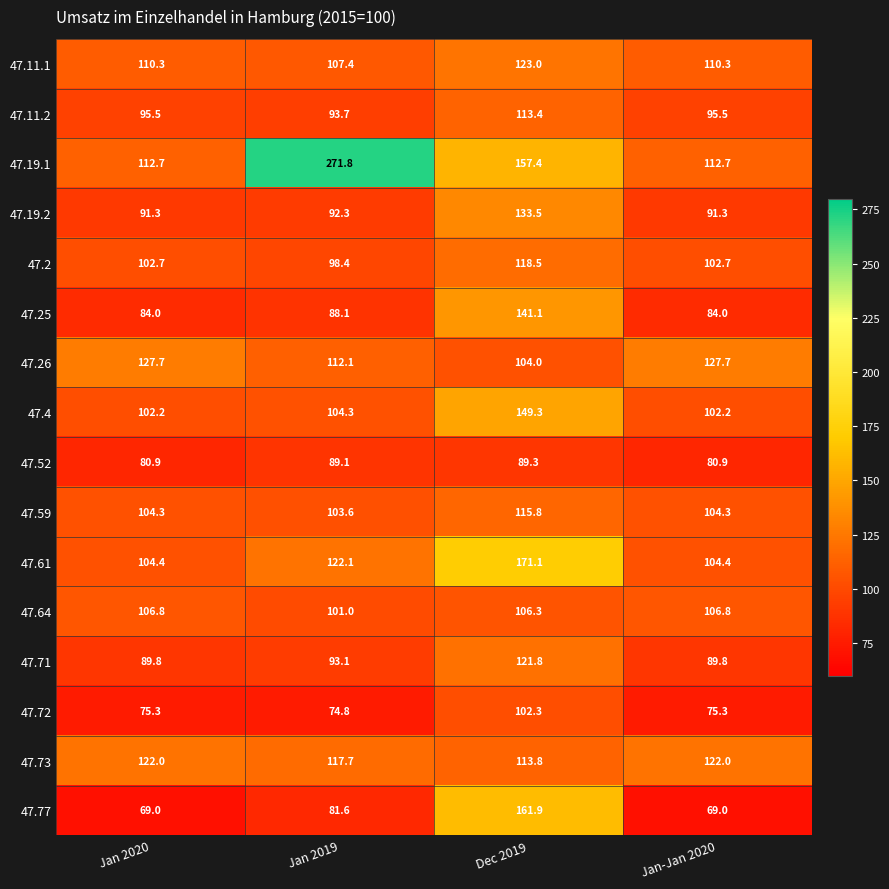

Rank the series by their maximum value, from lowest to highest.

47.52, 47.72, 47.64, 47.11.2, 47.59, 47.2, 47.71, 47.73, 47.11.1, 47.26, 47.19.2, 47.25, 47.4, 47.77, 47.61, 47.19.1